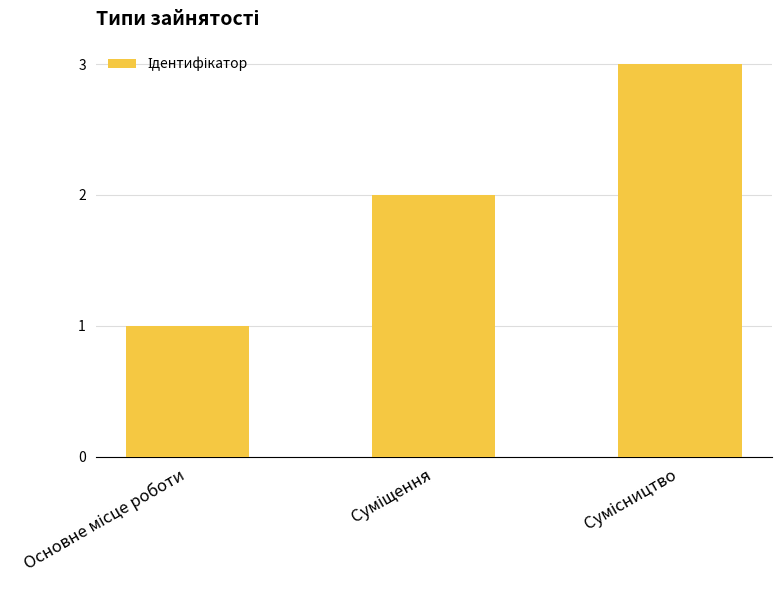

What is the greatest value displayed?

3